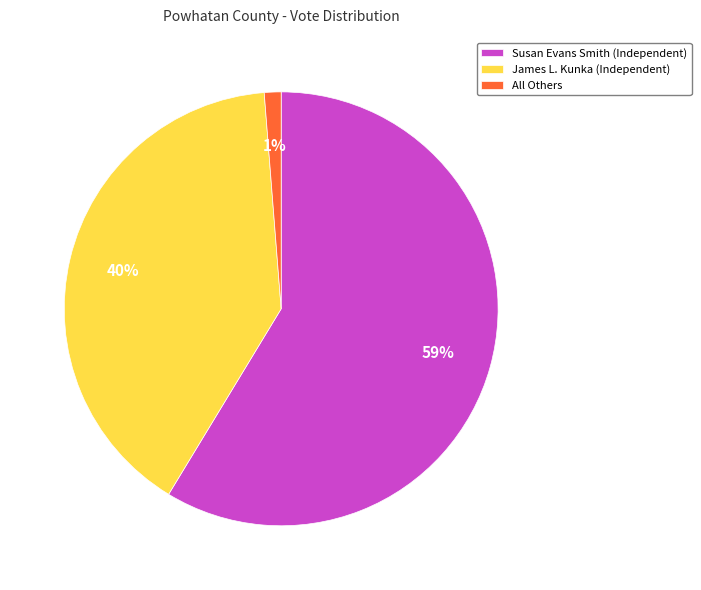

Rank the categories by value from highest to lowest.

Susan Evans Smith (Independent), James L. Kunka (Independent), All Others